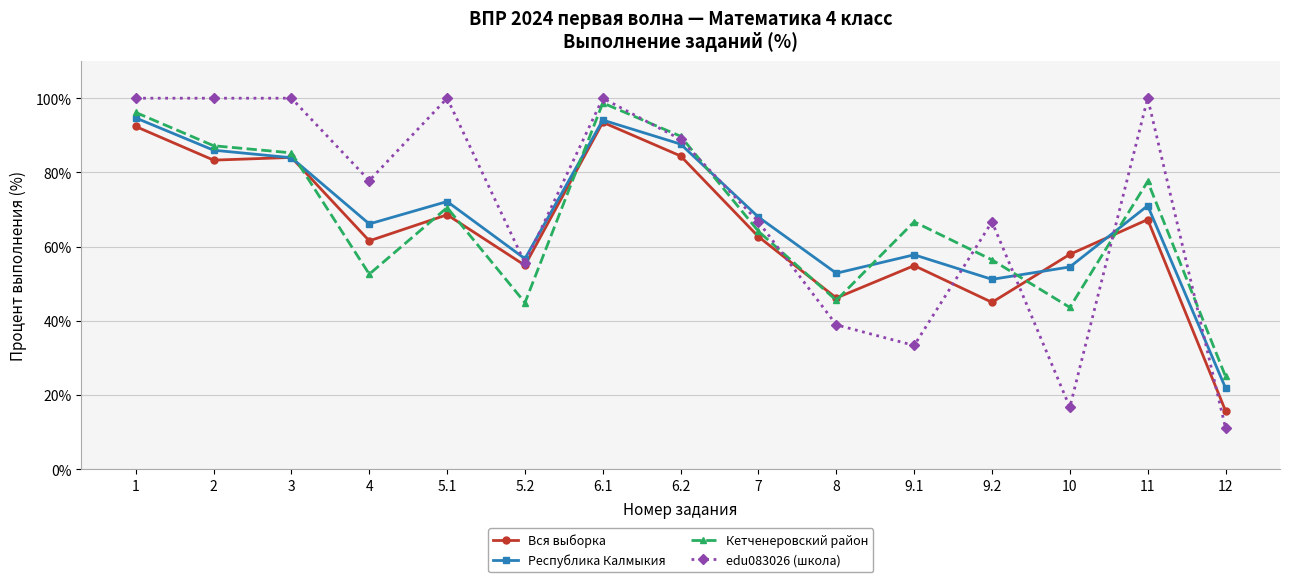

True or false: edu083026 (школа) has more than 1 points higher than both neighbors.

True